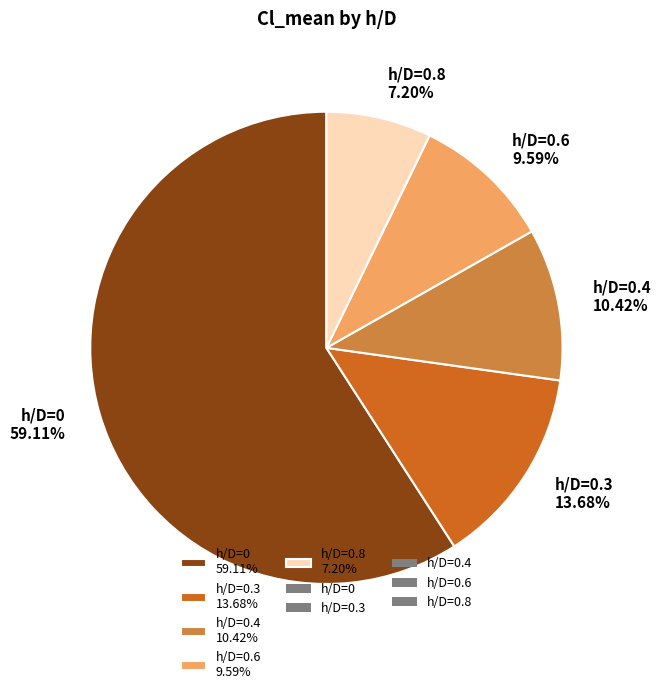

Is the sum of h/D=0.6 9.59% and h/D=0.4 10.42% greater than half?

No